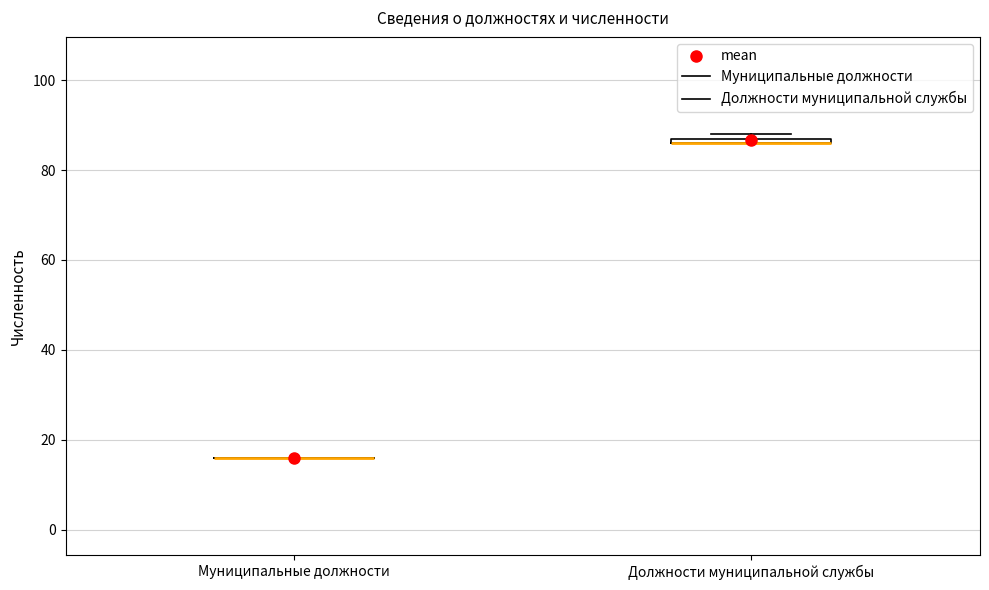

Where is the upper edge of the box for Должности муниципальной службы on the y-axis? The values are not printed on the chart, so give them approximately, as read against the axis.

88